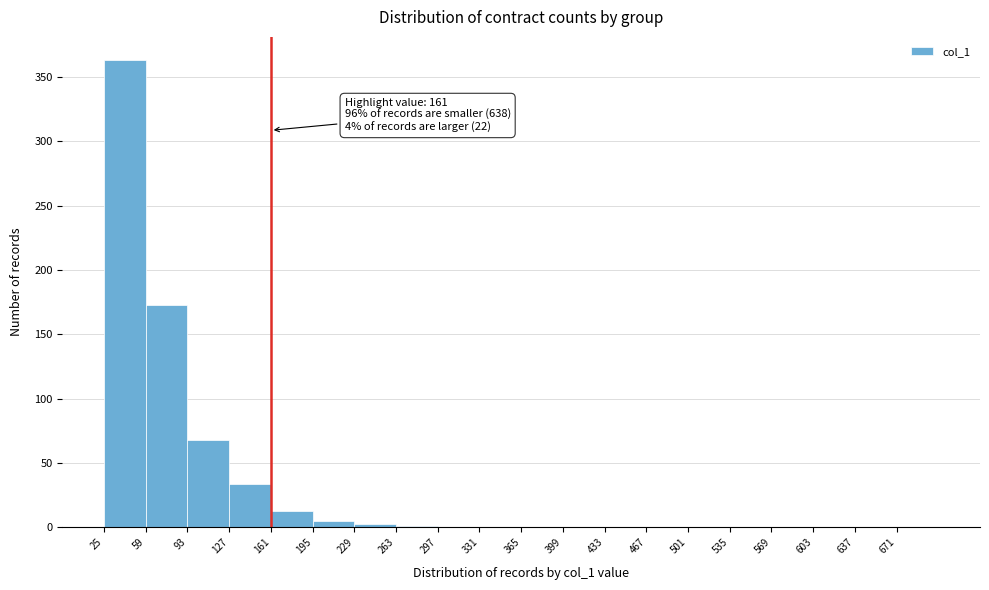

Which range on the x-axis has the tallest bar?

25 to 59